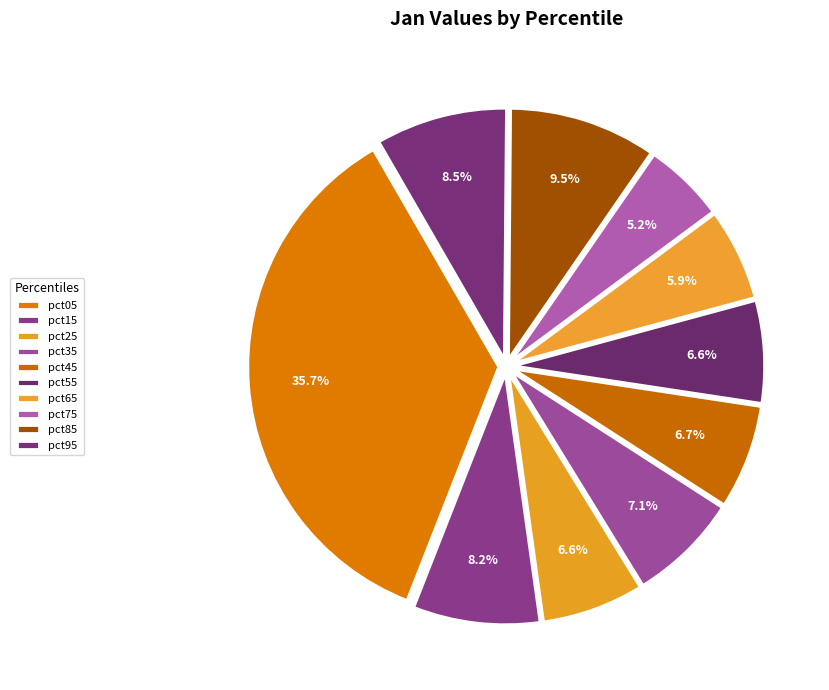

Count the number of slices in the pie.

10